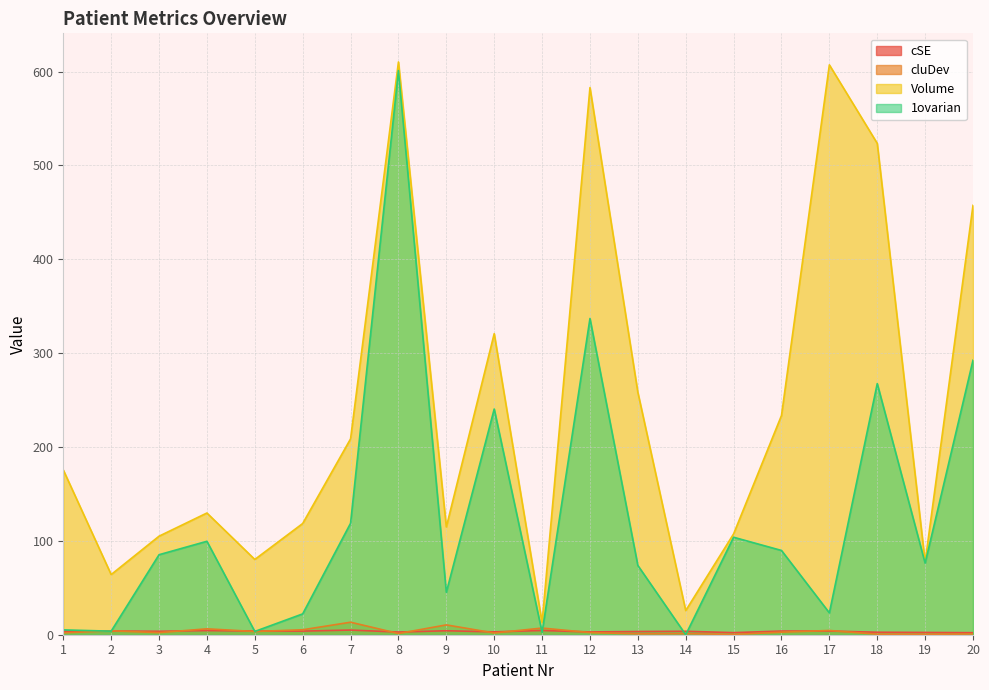

Is it true that 1ovarian equals 37.7 at 6?

False